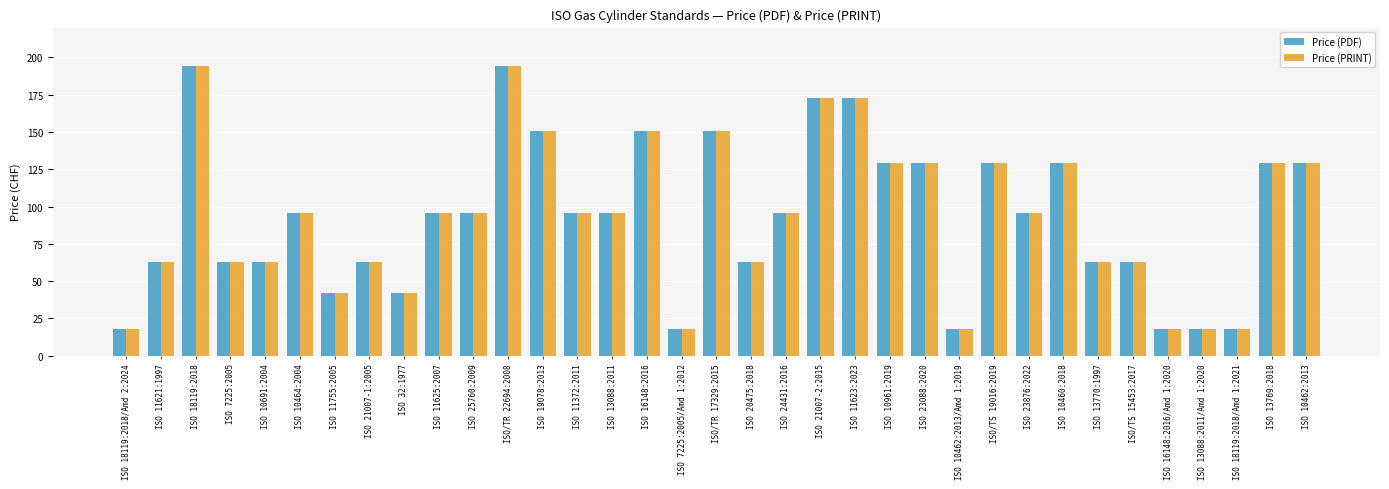

Is it true that Price (PRINT) equals 59 at ISO 23876:2022?

False